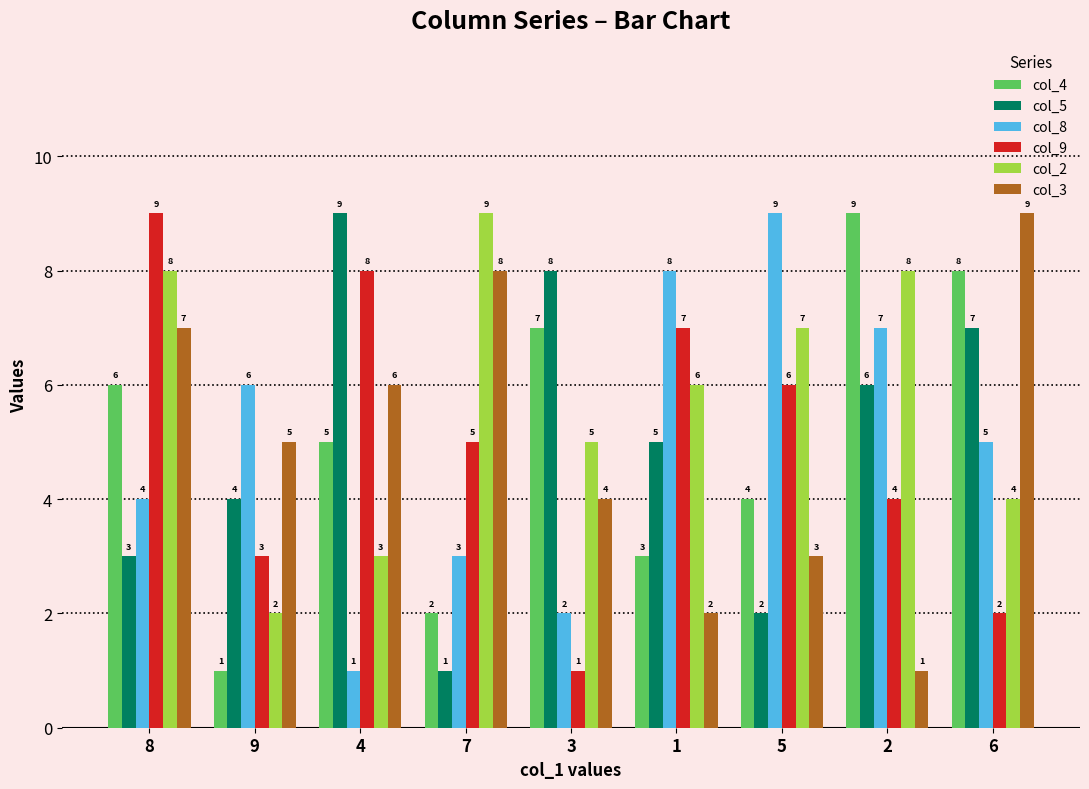

What is the label of the 9th bar from the right?

8